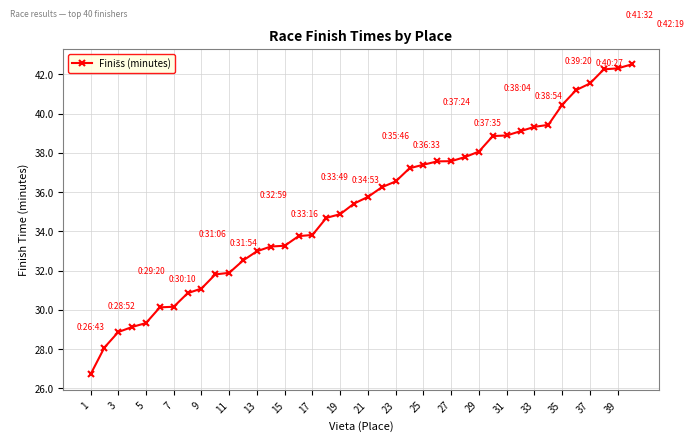

What is the value of the 1st point from the left?

26.7